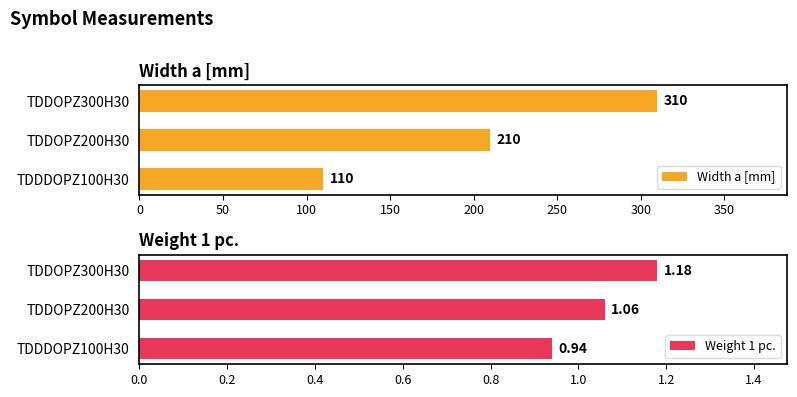

Reading left to right, transcribe all the data shown in this chart.

Width a [mm]: 110.0	210.0	310.0
Weight 1 pc.: 0.9	1.1	1.2